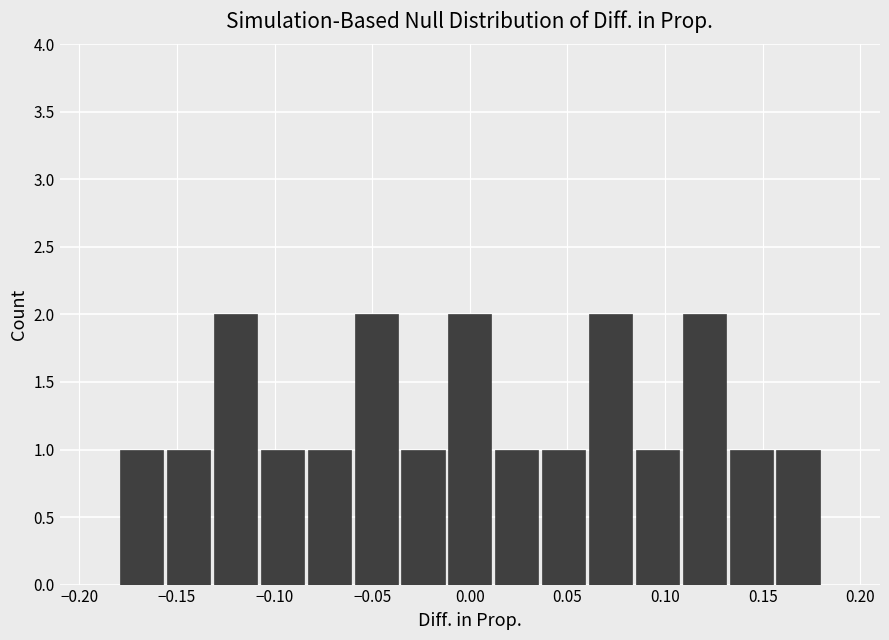

Reading left to right, transcribe this chart: for each bar, give the range it covers on the x-axis and its height. Neither the bar edges nor the heights are printed on the chart, so give them approximately, as read against the axes.

-0.180 to -0.156: 1
-0.156 to -0.132: 1
-0.132 to -0.108: 2
-0.108 to -0.084: 1
-0.084 to -0.060: 1
-0.060 to -0.036: 2
-0.036 to -0.012: 1
-0.012 to 0.012: 2
0.012 to 0.036: 1
0.036 to 0.060: 1
0.060 to 0.084: 2
0.084 to 0.108: 1
0.108 to 0.132: 2
0.132 to 0.156: 1
0.156 to 0.180: 1